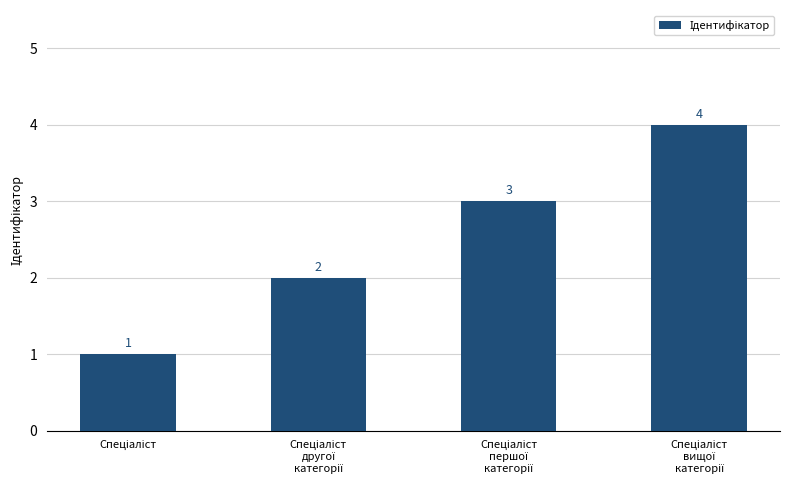

What is the maximum value shown in the chart?

4